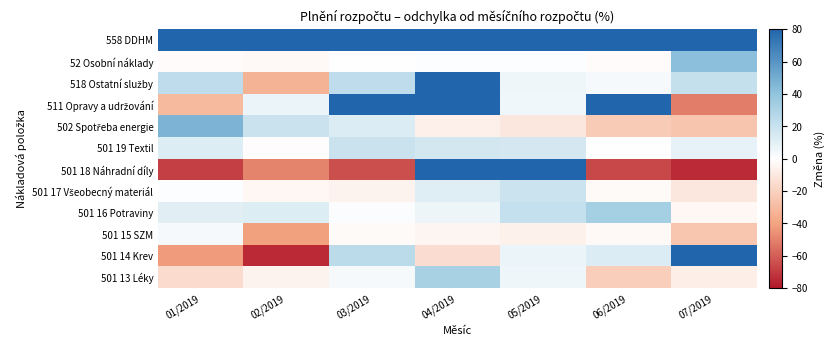

Between 03/2019 and 01/2019, which is larger?

03/2019